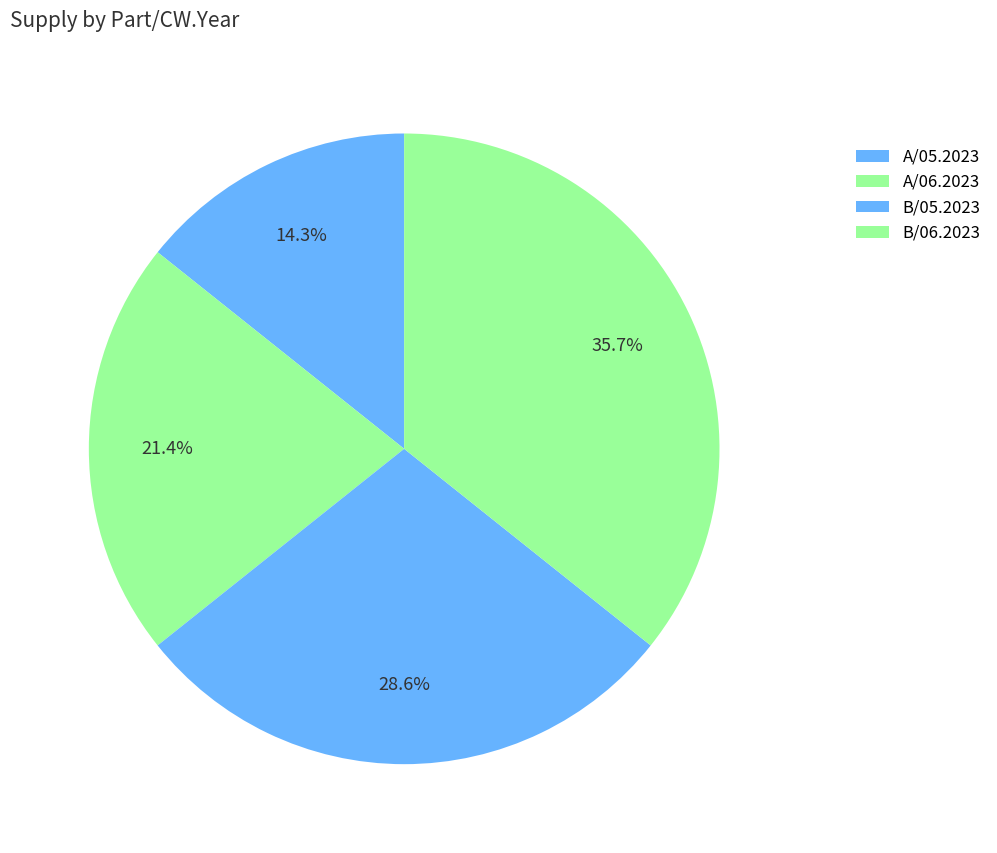

How many segments does this pie chart have?

4